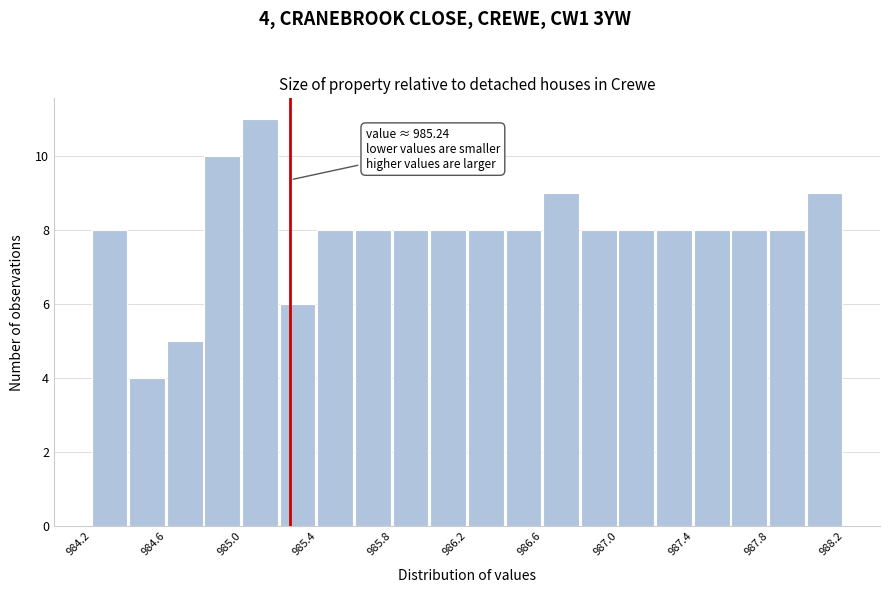

Over which range of the x-axis is the bar tallest?

985.00 to 985.20